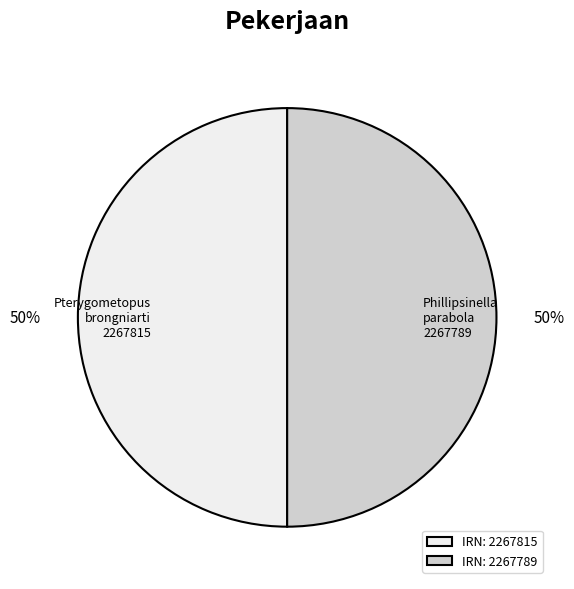

To the nearest percent, what is the average slice percentage?

50%